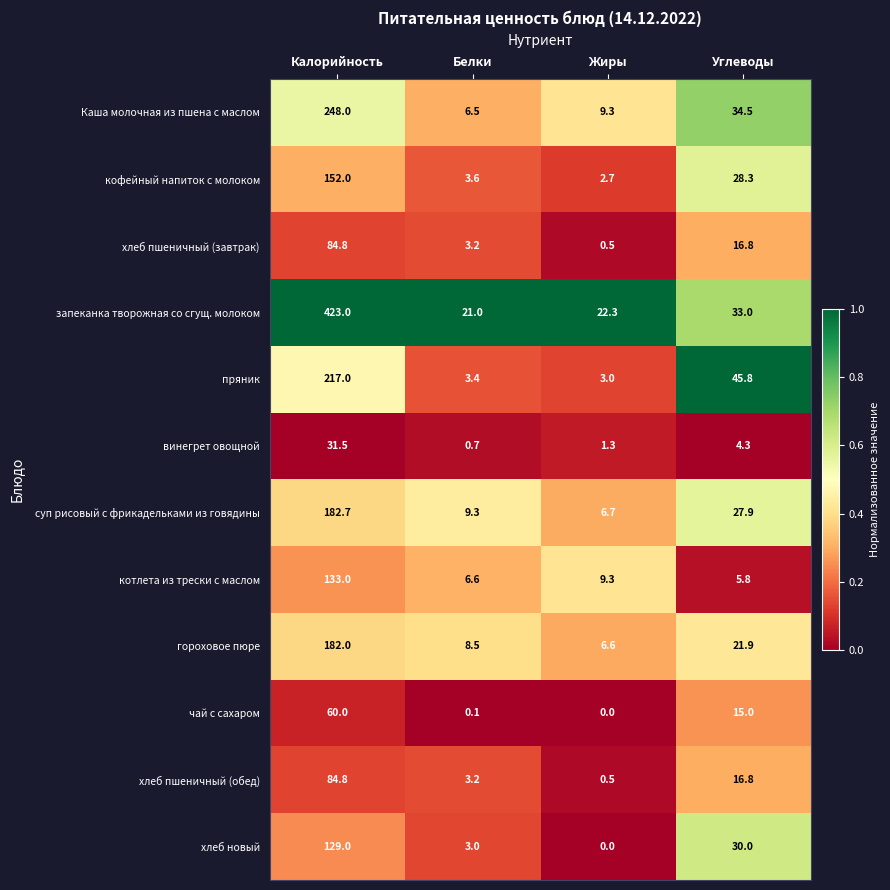

Which label corresponds to the smallest value in the chart?

Жиры